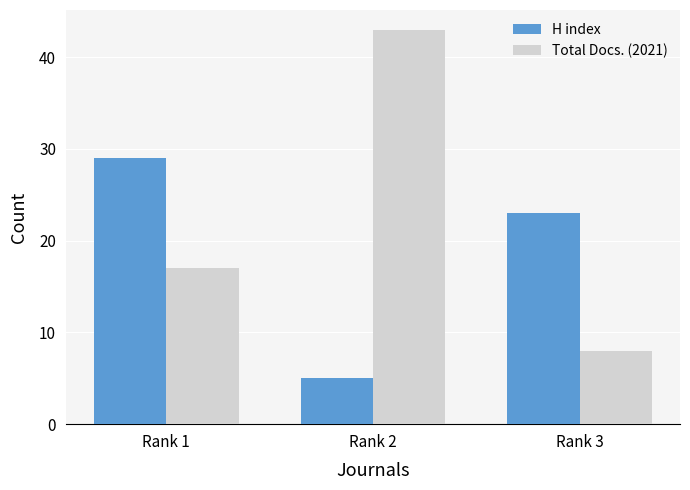

Is it true that H index equals 1 at Rank 2?

False